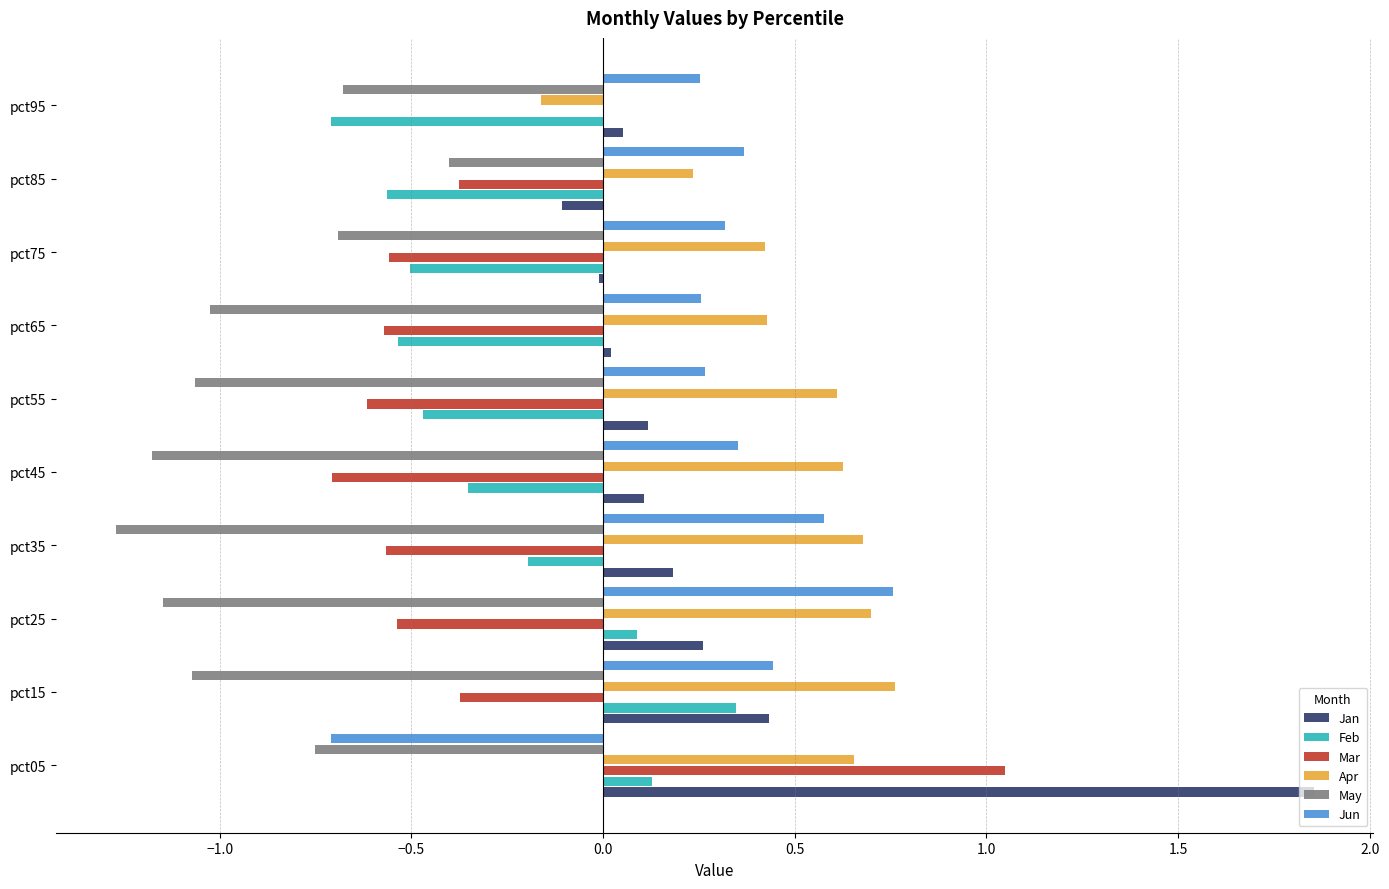

Count the number of categories in the chart.

10